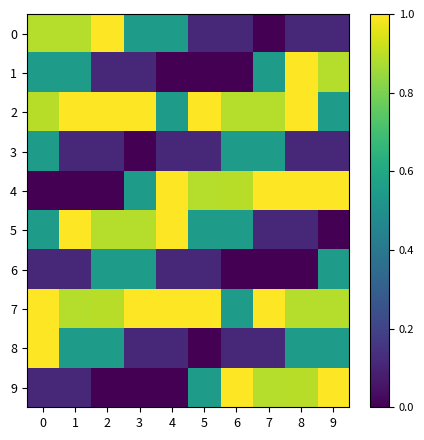

Reading right to left, list all the values displayed in this chart.

0: 9=0.1	8=0.1	7=0.0	6=0.1	5=0.1	4=0.5	3=0.5	2=1.0	1=0.9	0=0.9
1: 9=0.9	8=1.0	7=0.5	6=0.0	5=0.0	4=0.0	3=0.1	2=0.1	1=0.5	0=0.5
2: 9=0.5	8=1.0	7=0.9	6=0.9	5=1.0	4=0.5	3=1.0	2=1.0	1=1.0	0=0.9
3: 9=0.1	8=0.1	7=0.5	6=0.5	5=0.1	4=0.1	3=0.0	2=0.1	1=0.1	0=0.5
4: 9=1.0	8=1.0	7=1.0	6=0.9	5=0.9	4=1.0	3=0.5	2=0.0	1=0.0	0=0.0
5: 9=0.0	8=0.1	7=0.1	6=0.5	5=0.5	4=1.0	3=0.9	2=0.9	1=1.0	0=0.5
6: 9=0.5	8=0.0	7=0.0	6=0.0	5=0.1	4=0.1	3=0.5	2=0.5	1=0.1	0=0.1
7: 9=0.9	8=0.9	7=1.0	6=0.5	5=1.0	4=1.0	3=1.0	2=0.9	1=0.9	0=1.0
8: 9=0.5	8=0.5	7=0.1	6=0.1	5=0.0	4=0.1	3=0.1	2=0.5	1=0.5	0=1.0
9: 9=1.0	8=0.9	7=0.9	6=1.0	5=0.5	4=0.0	3=0.0	2=0.0	1=0.1	0=0.1